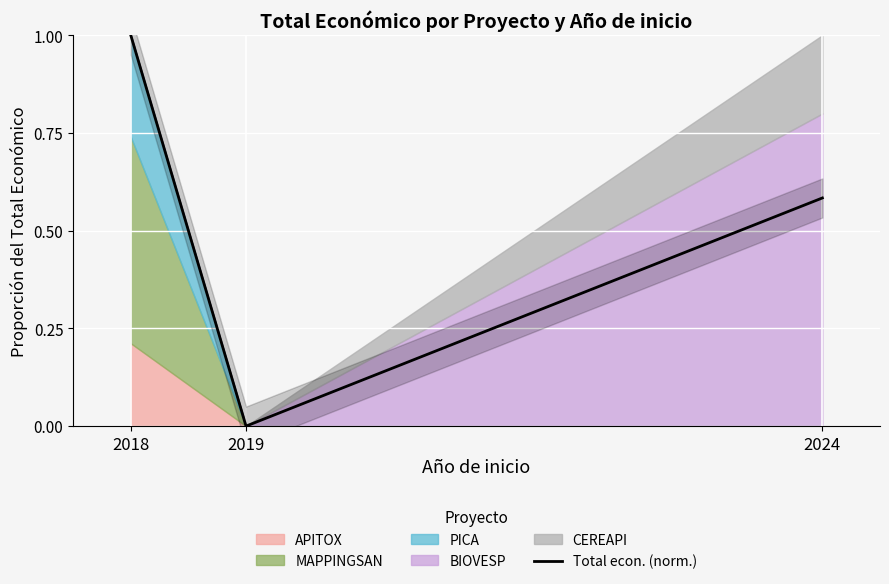

What is the value of the 1st point from the left?

1.0